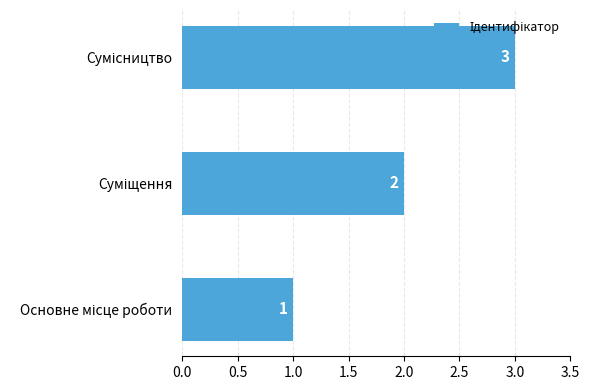

What is the greatest value displayed?

3